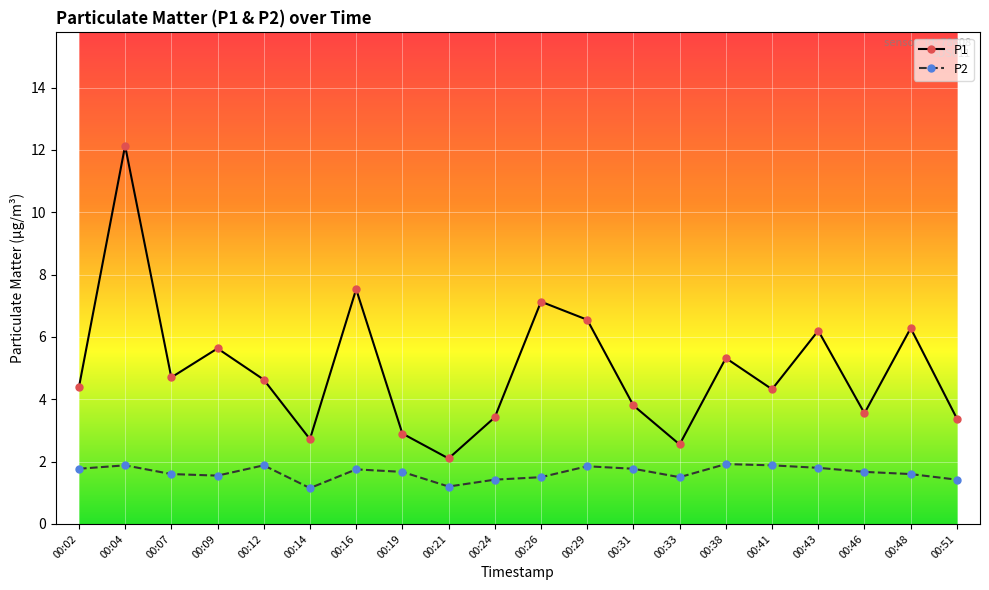

Does the chart have visible grid lines?

Yes